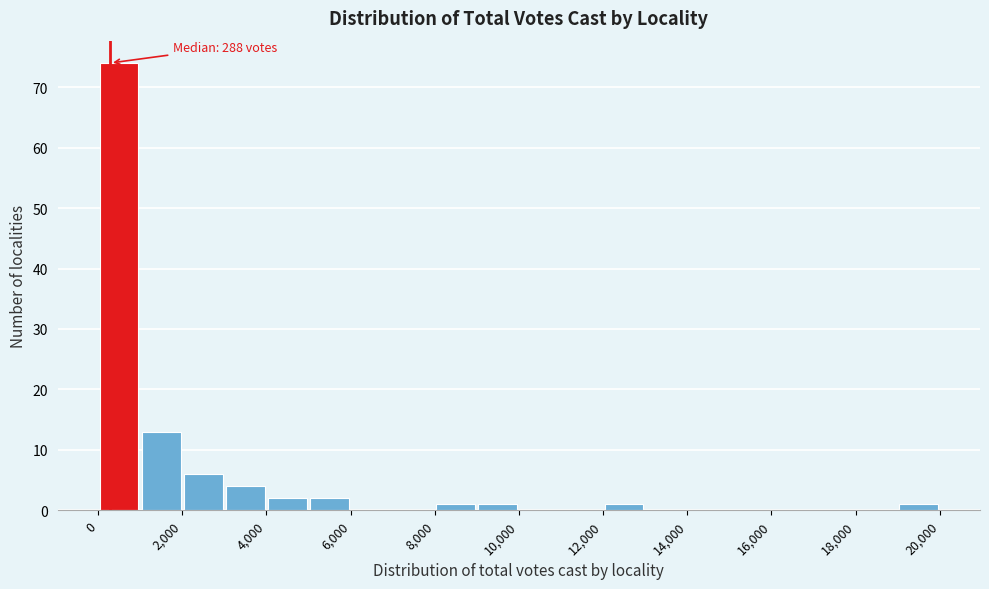

Which range on the x-axis has the tallest bar?

0 to 1000